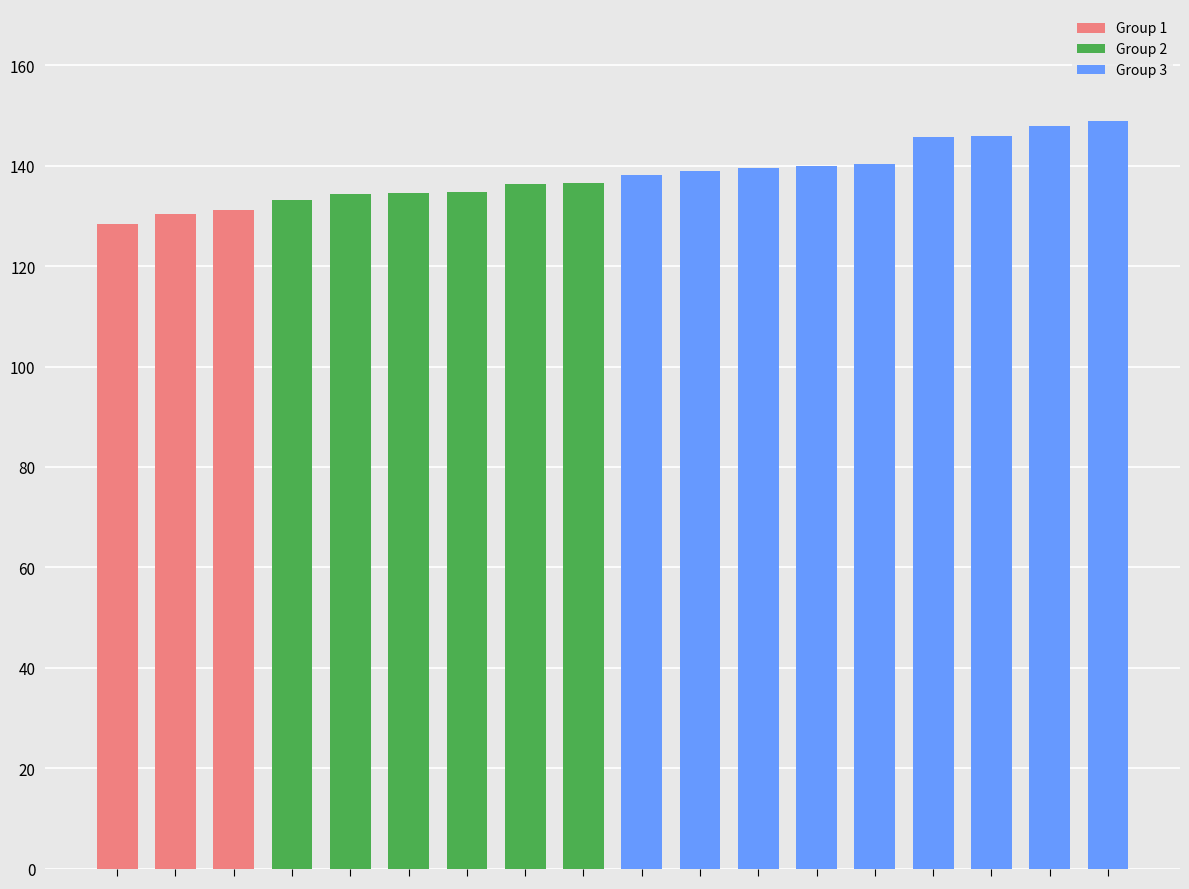

What is the sum of all values?

2485.5